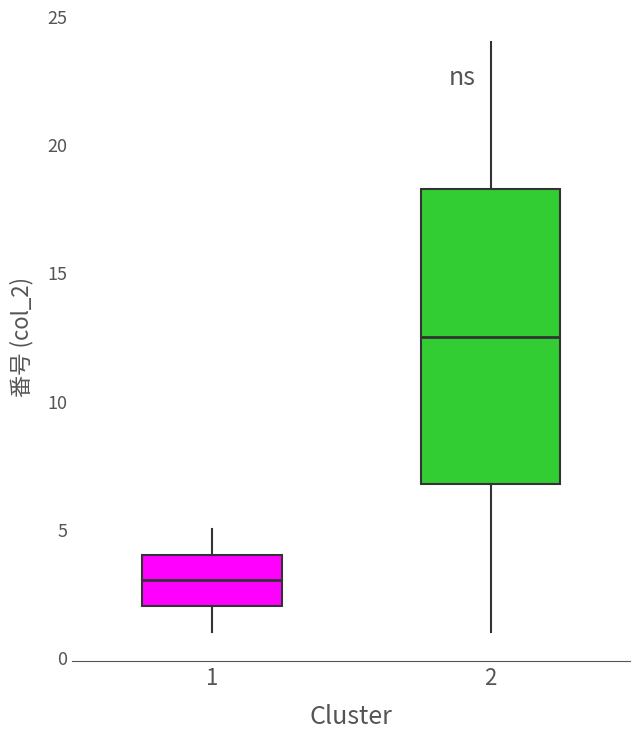

Where does the lower whisker of the box at x = 2 end on the y-axis? The values are not printed on the chart, so give them approximately, as read against the axis.

1.0